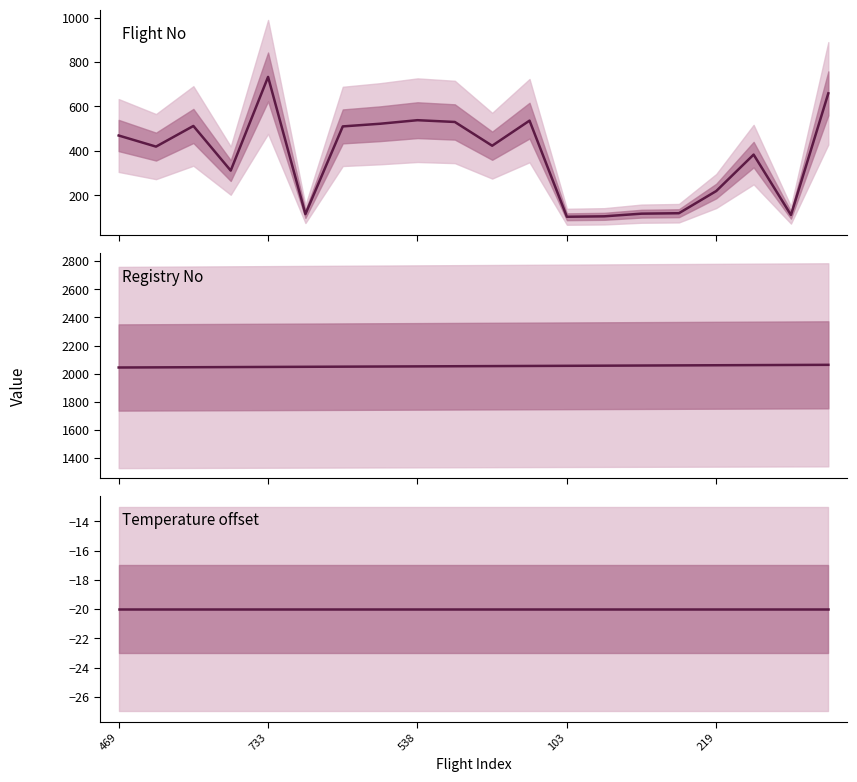

True or false: Registry No has more than 1 points higher than both neighbors.

False